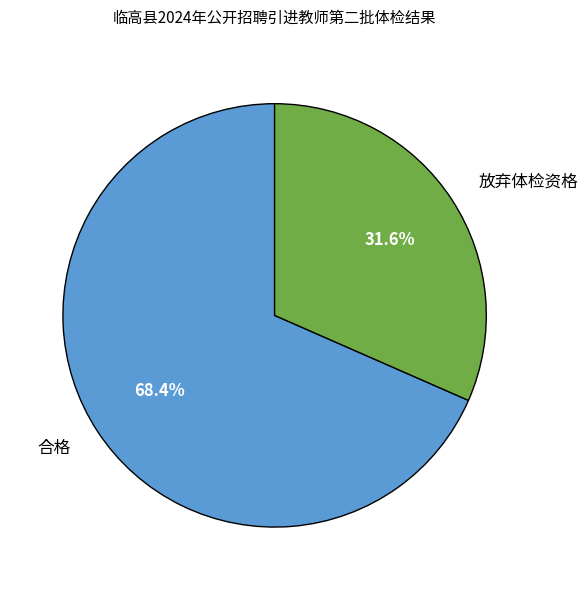

What percentage is NOT represented by 合格?

31.6%